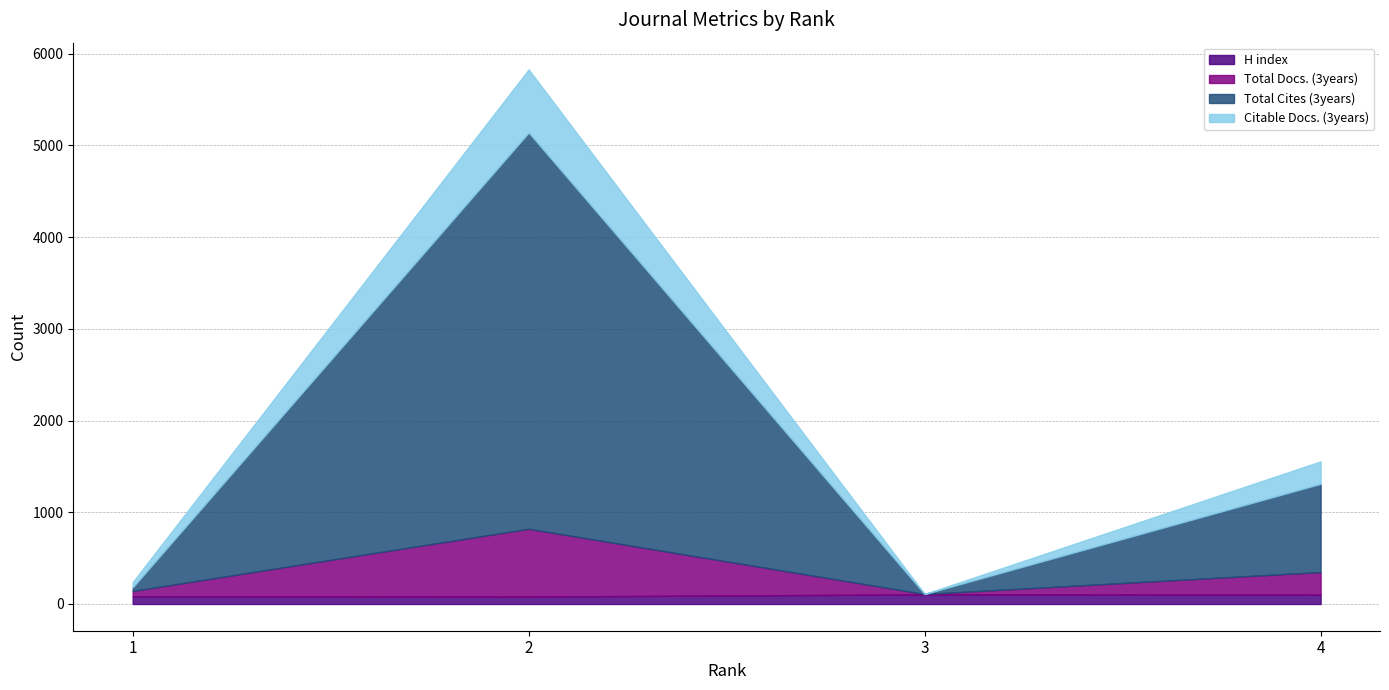

Which has a higher value, 4 or 3?

3